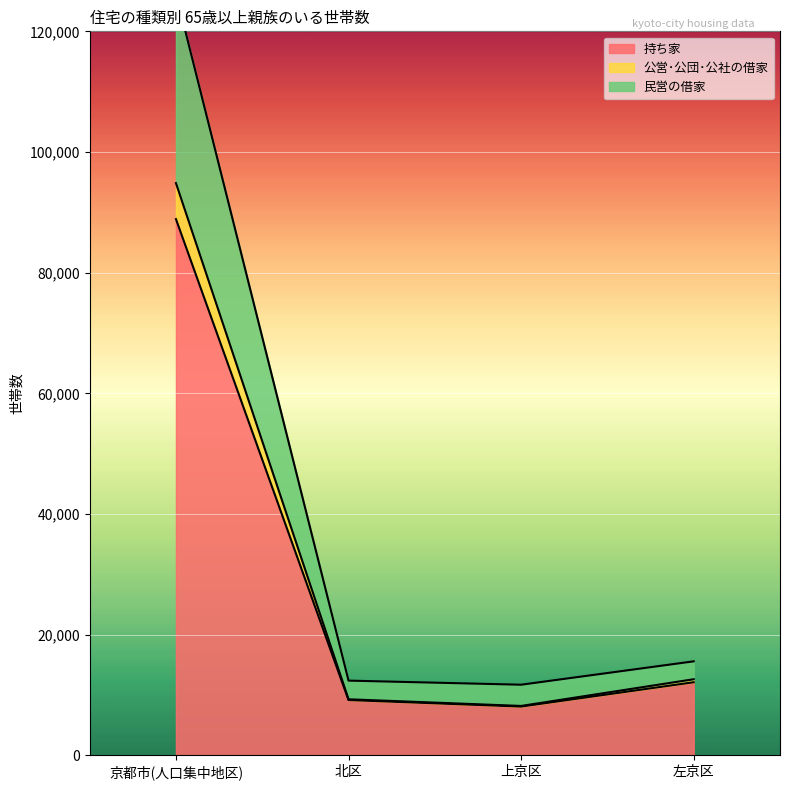

True or false: 公営･公団･公社の借家 has more than 2 interior local peaks.

False